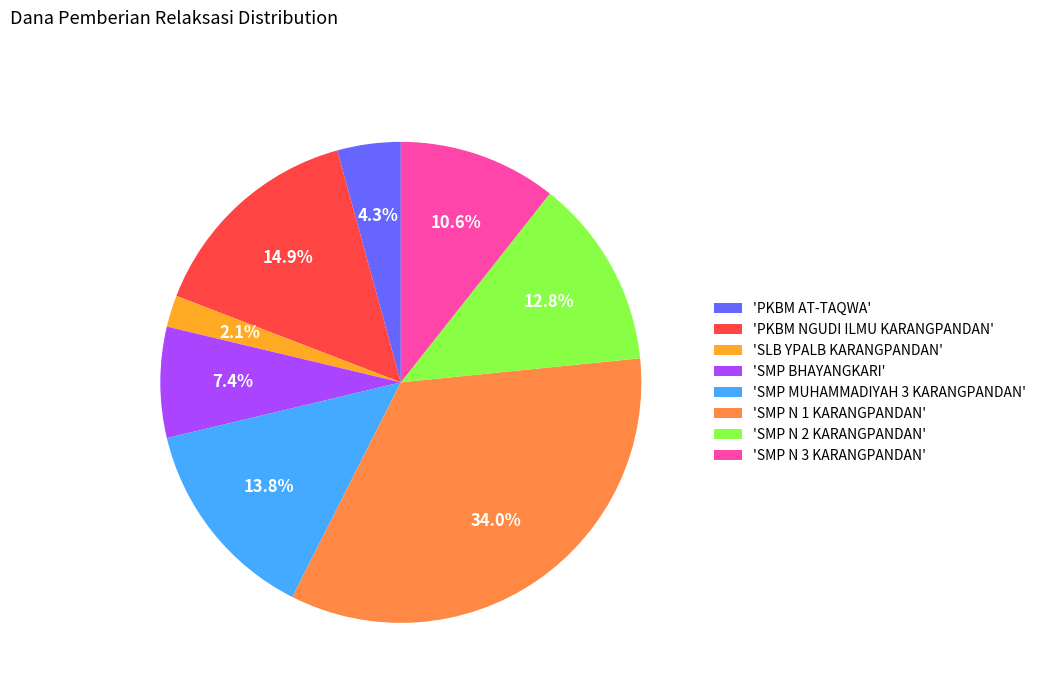

Does any single category account for the majority?

No